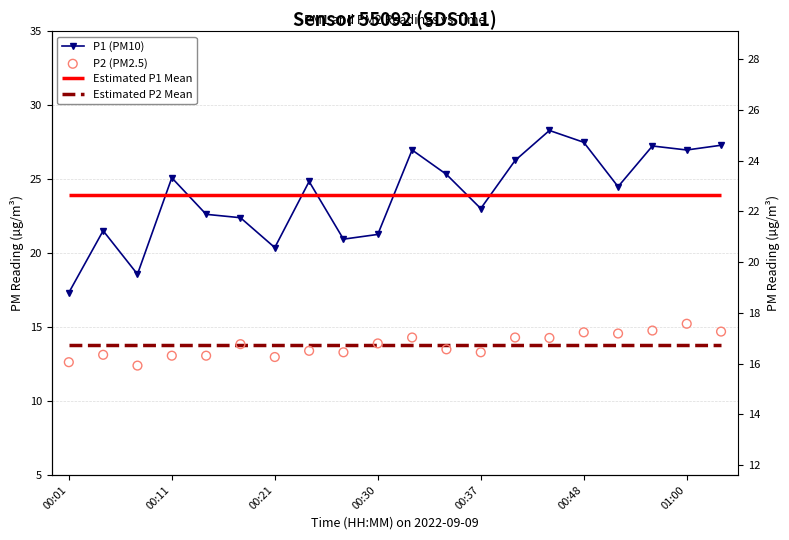

Is the value of P1 (PM10) at 15 greater than the value of P2 (PM2.5) at 8?

Yes